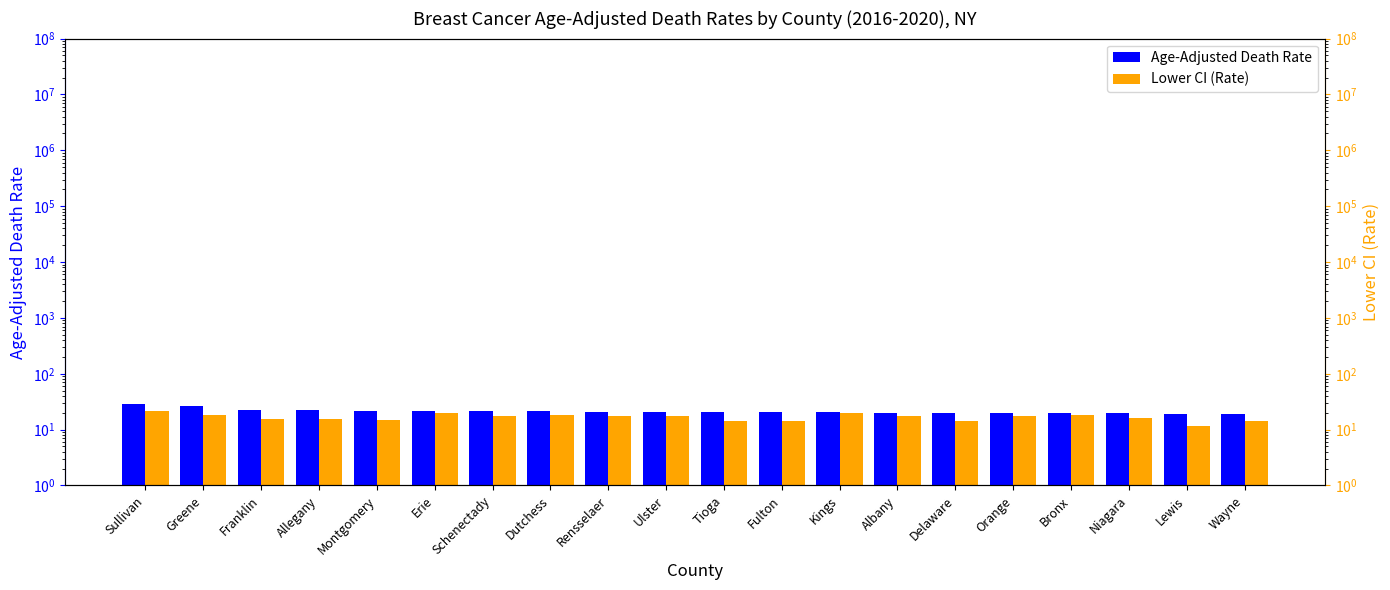

Which series changed the most between Allegany and Niagara?

Age-Adjusted Death Rate